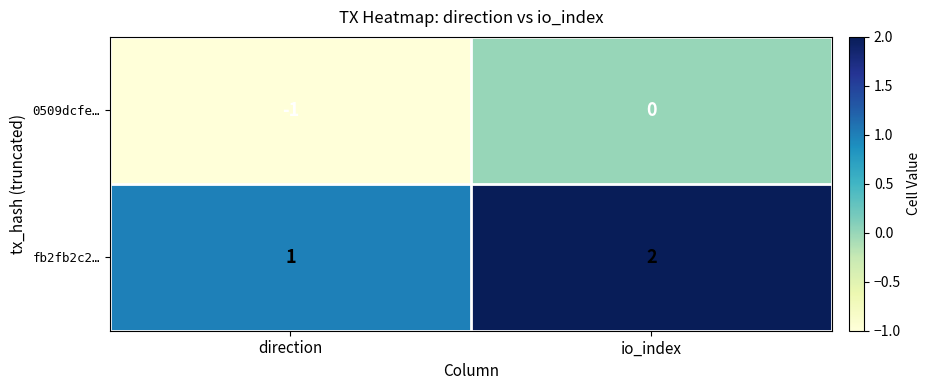

Which series has the largest total across all categories?

fb2fb2c2…